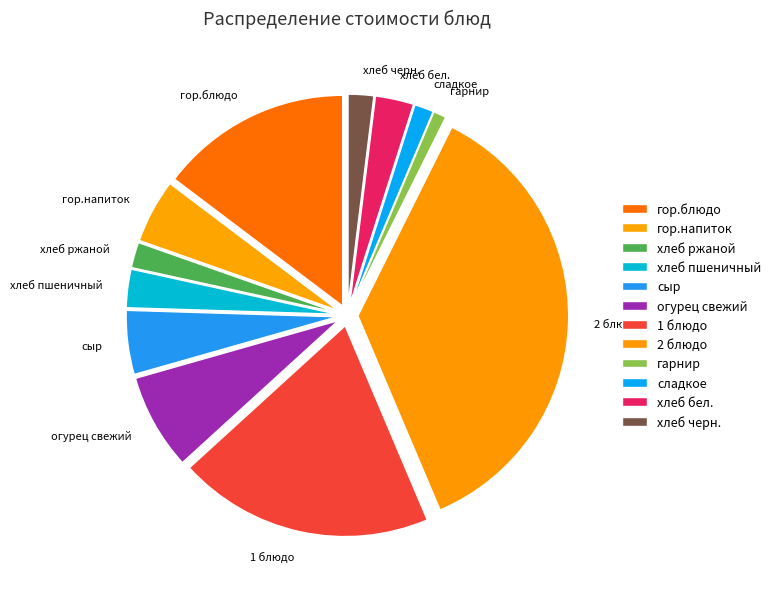

True or false: 1 блюдо accounts for 20% of the total.

True